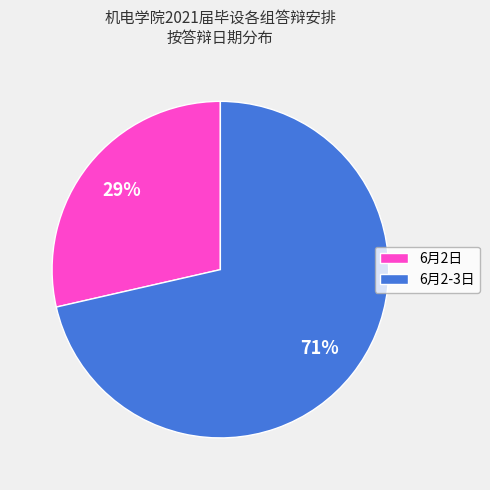

How many segments does this pie chart have?

2